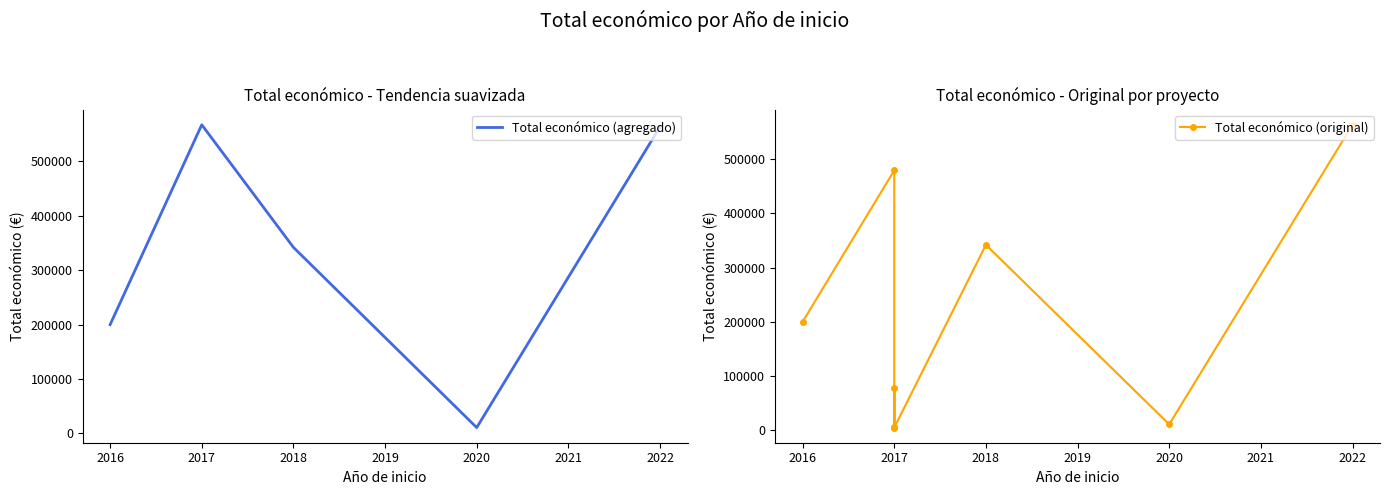

Which label corresponds to the largest value in the chart?

2022